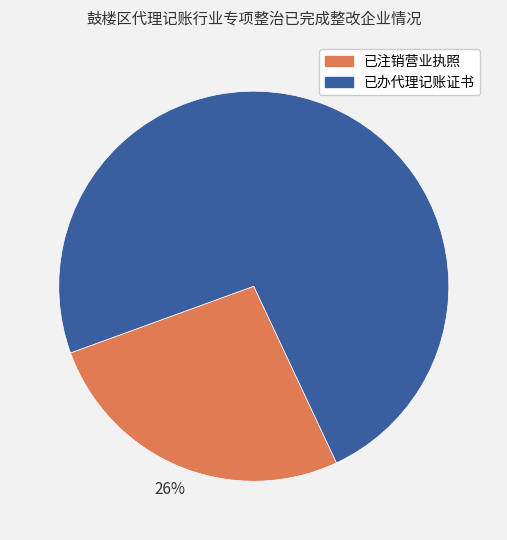

To the nearest percent, what percentage of the pie is 已办代理记账证书?

74%